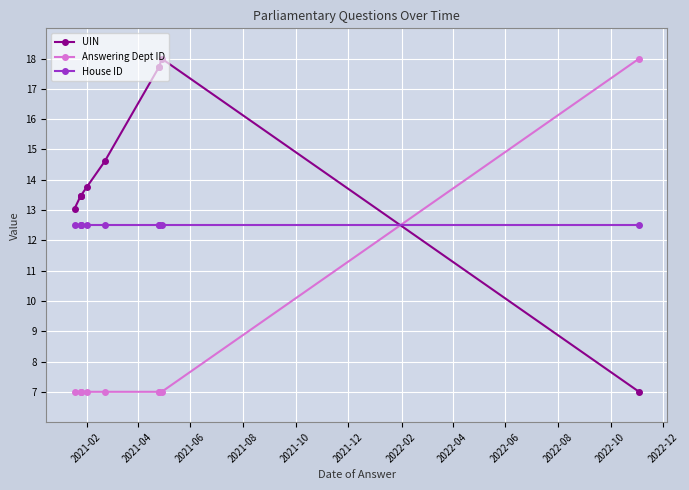

What are all the series names shown in the legend?

UIN, Answering Dept ID, House ID